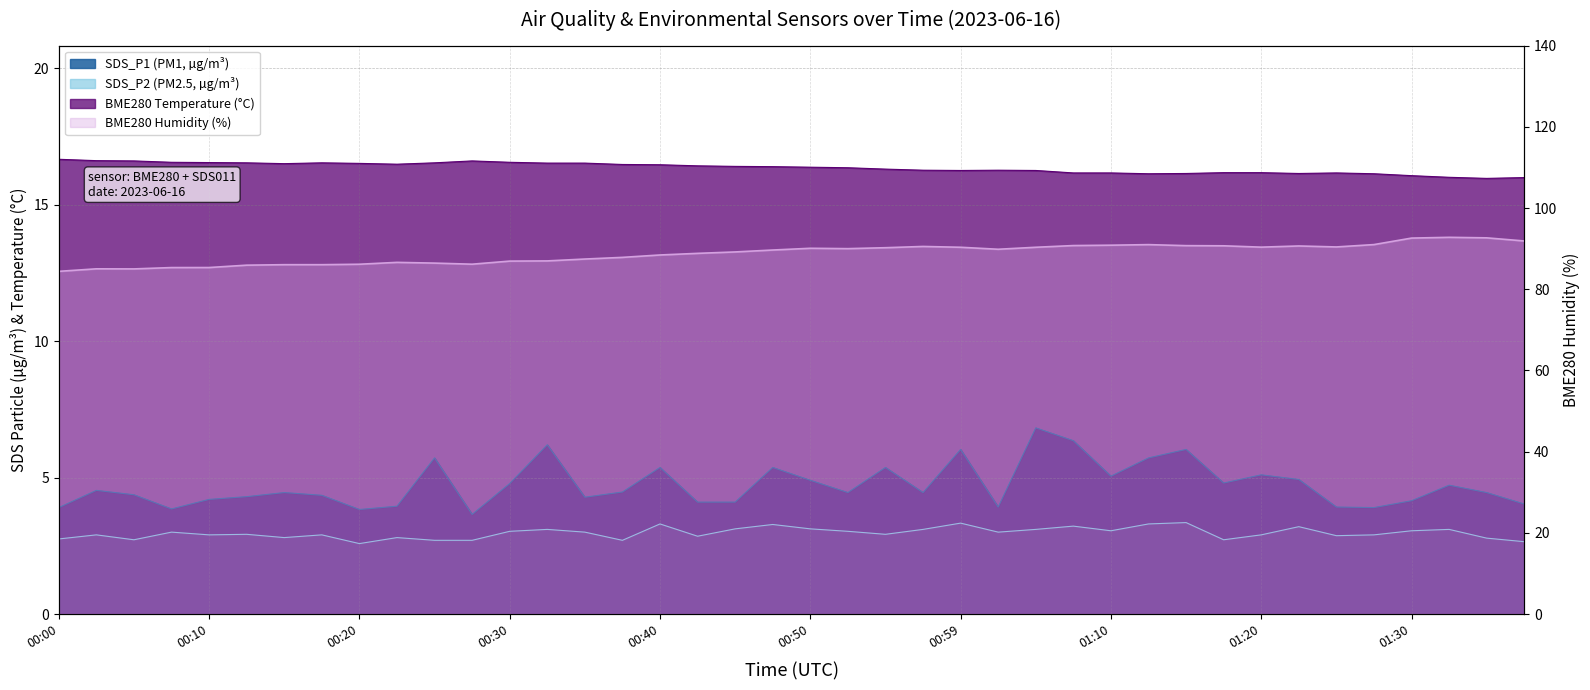

What is the difference between the second highest and minimum values in the SDS_P2 series?

0.8